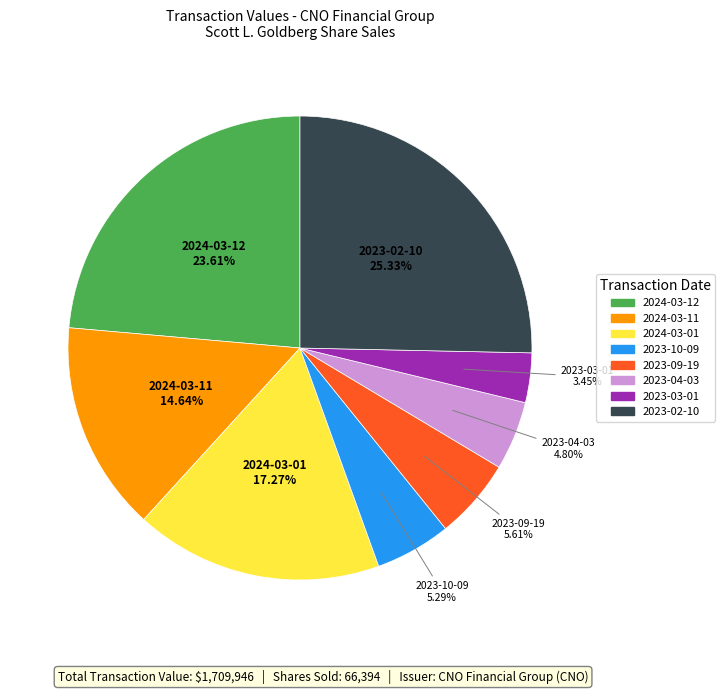

How many slices are in this pie chart?

8